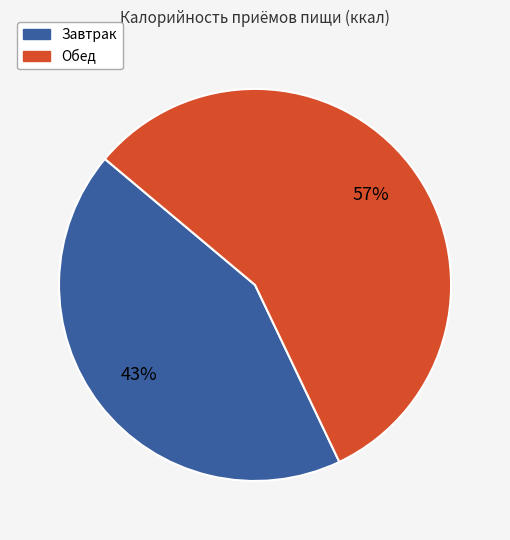

Is there a majority slice in this chart?

Yes